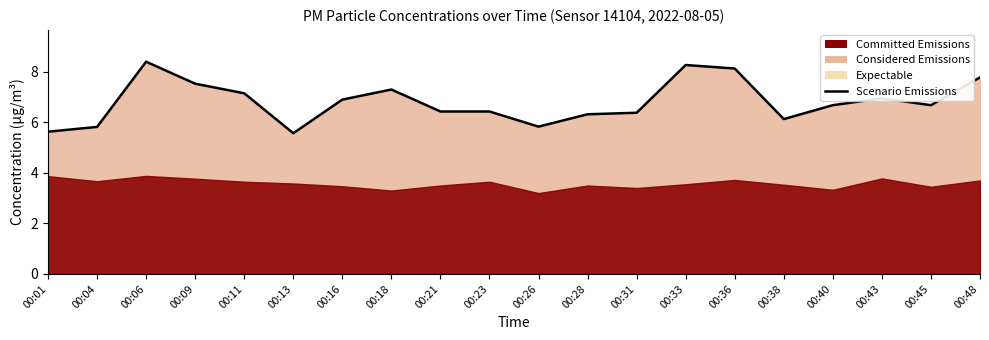

How many points are lower than both their immediate neighbors (excluding endpoints)?

4